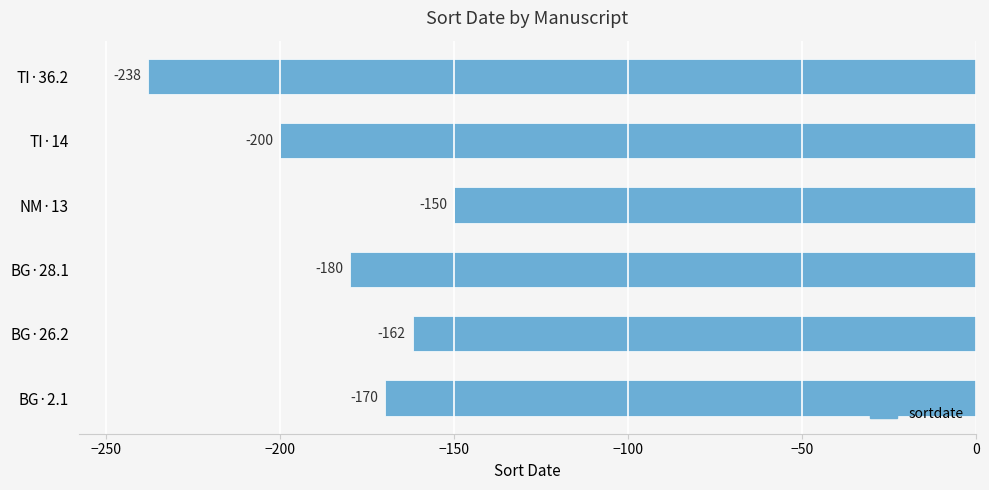

What is the difference between the maximum and minimum values?

88